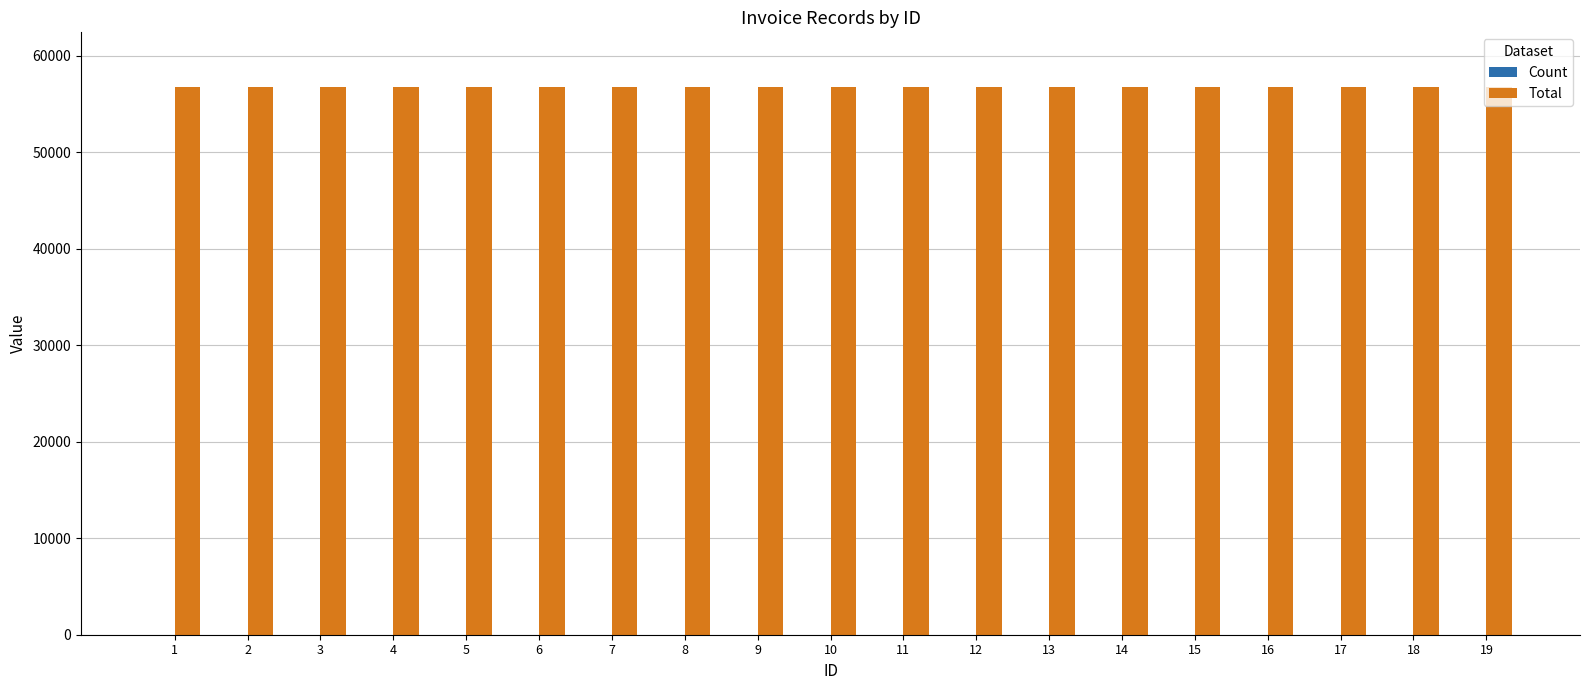

What is the maximum value shown in the chart?

56729